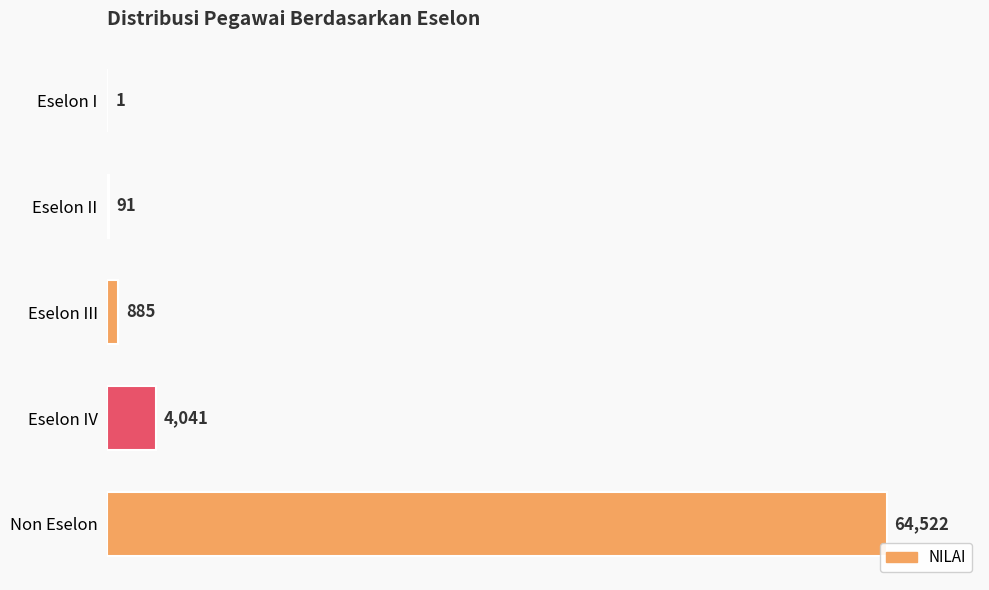

Which label corresponds to the largest value in the chart?

Non Eselon